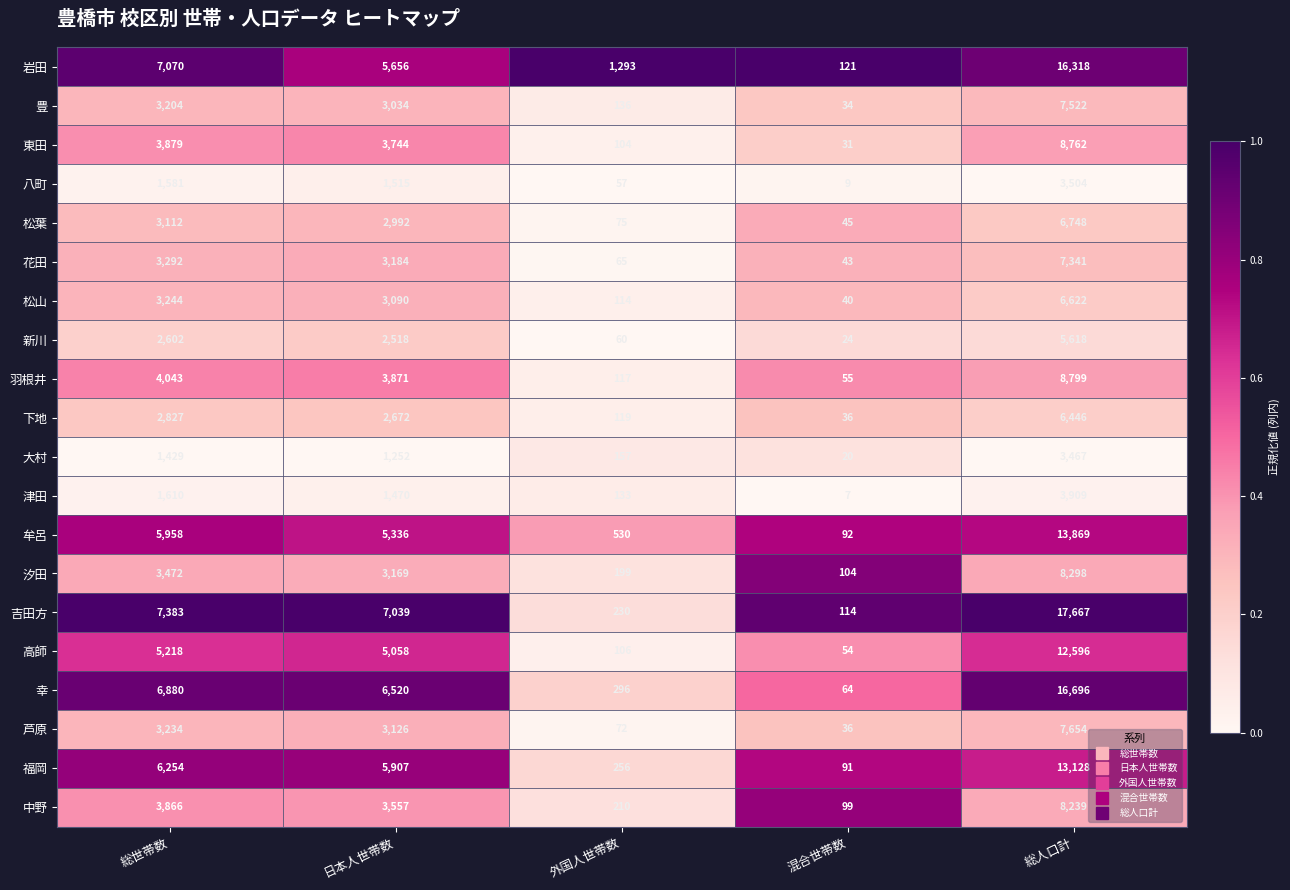

What is the spread (max minus min) of values at 外国人世帯数?

1236